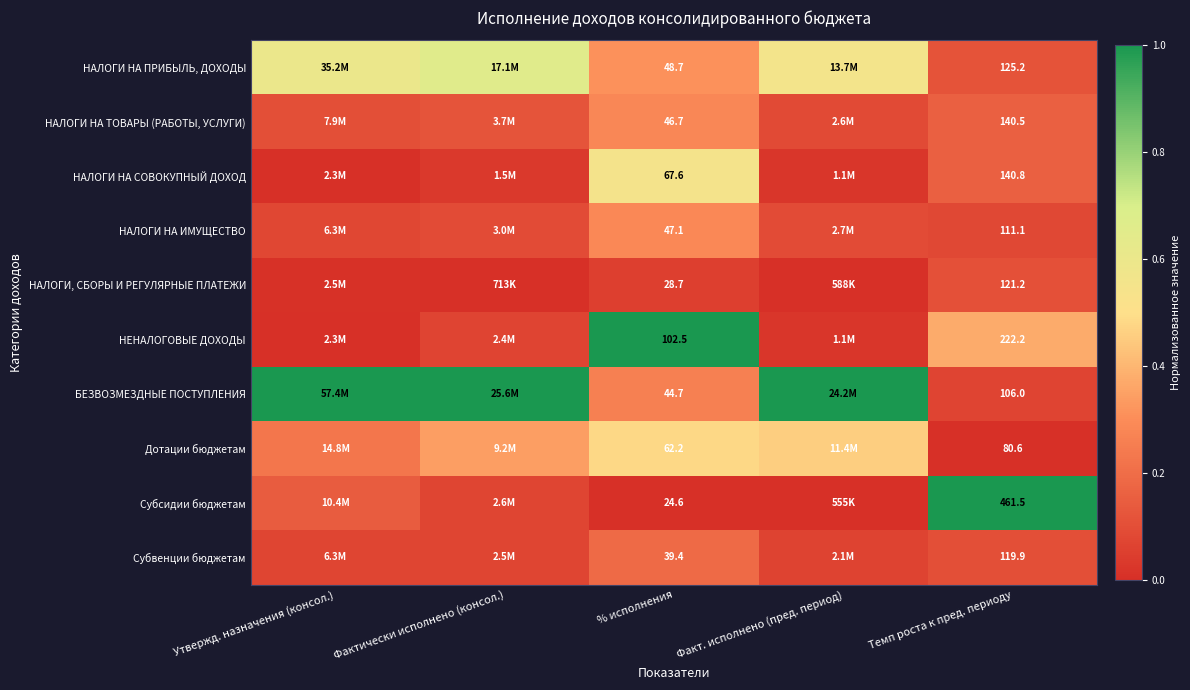

Which label corresponds to the smallest value in the chart?

Утвержд. назначения (консол.)